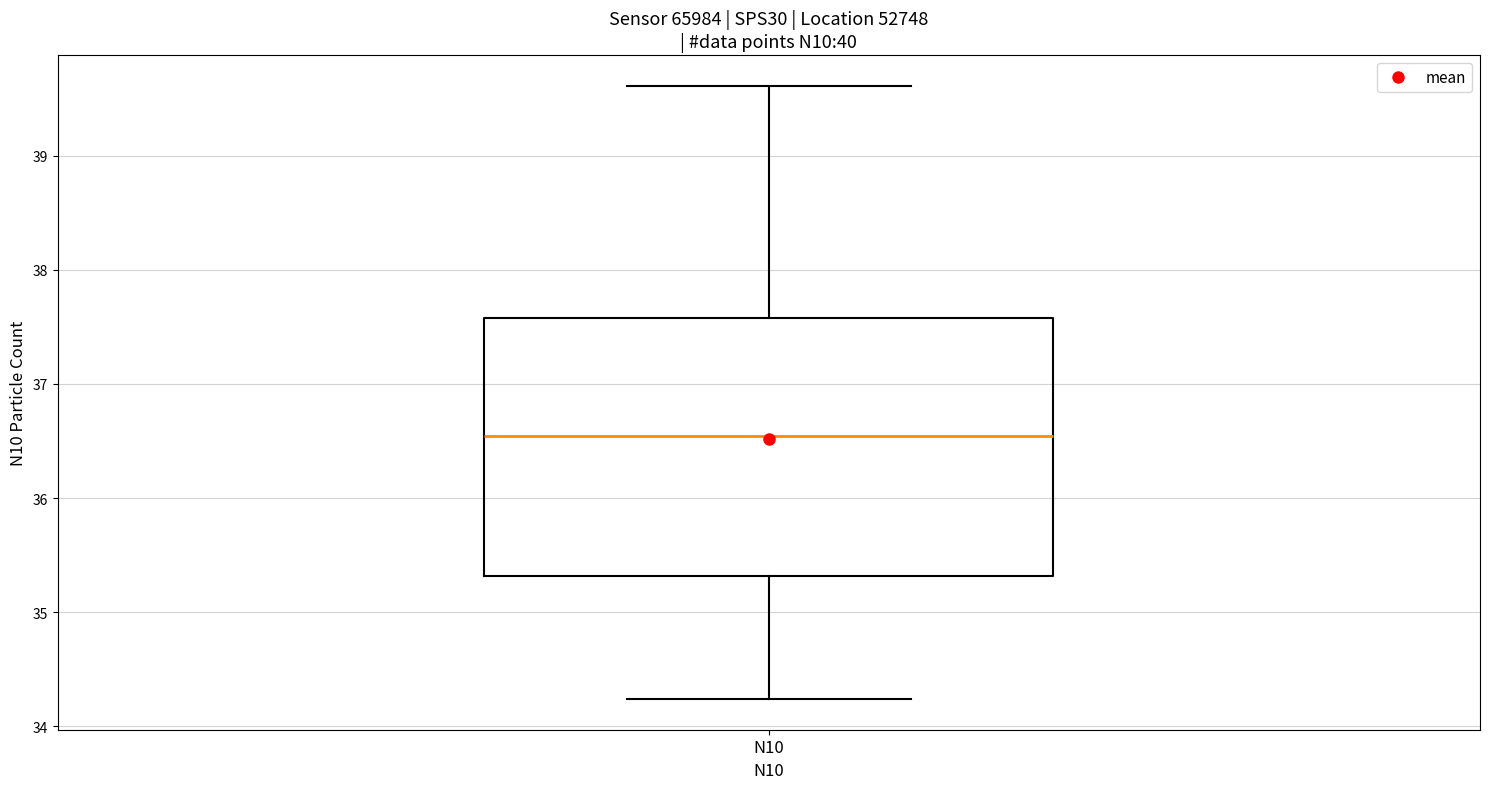

Where is the upper edge of the box for N10 on the y-axis? The values are not printed on the chart, so give them approximately, as read against the axis.

37.6